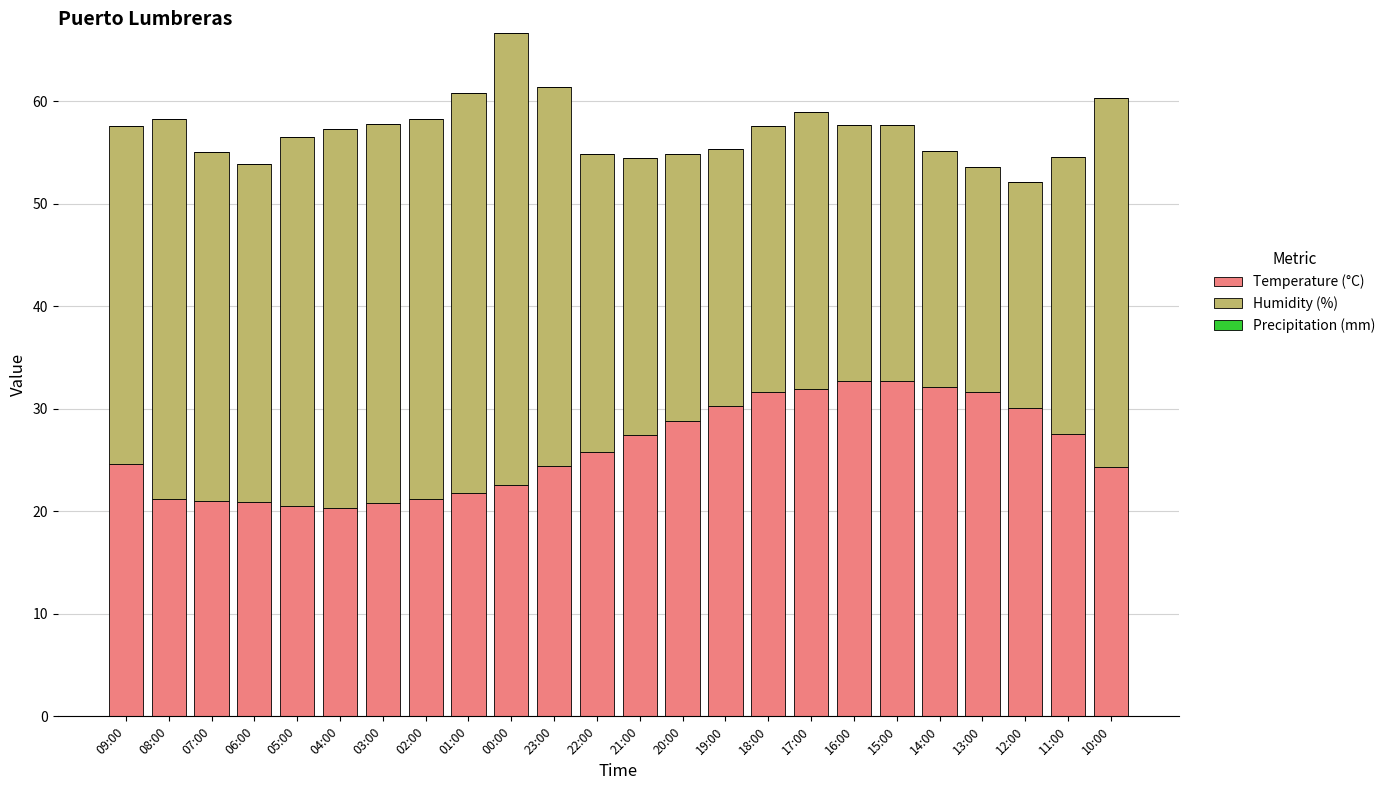

What is the sum of the Temperature (°C) values at 00:00 and 05:00?

43.1